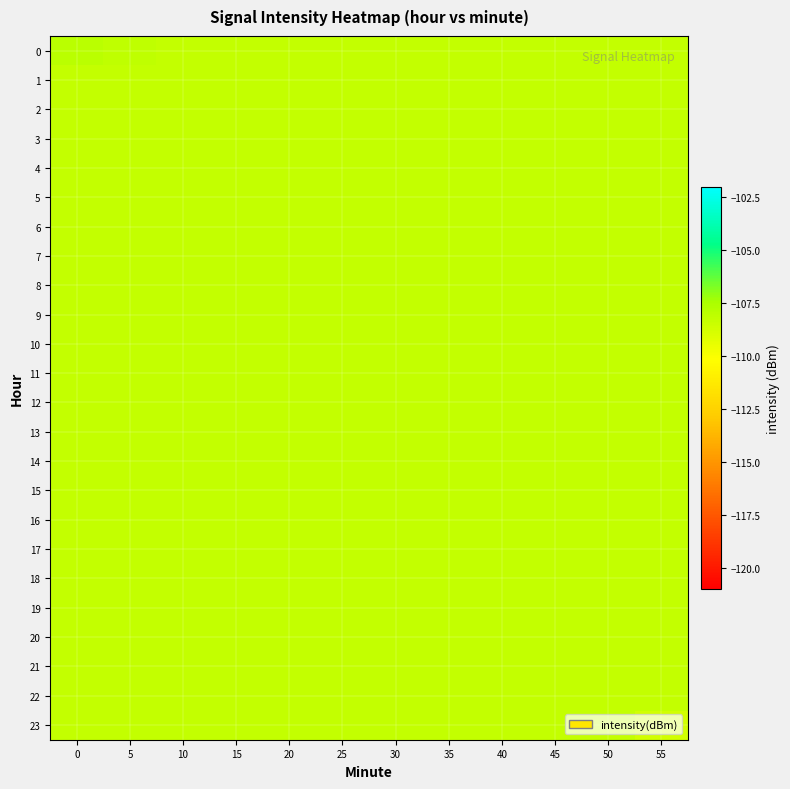

What is the difference between the highest and lowest values at 5?

0.1